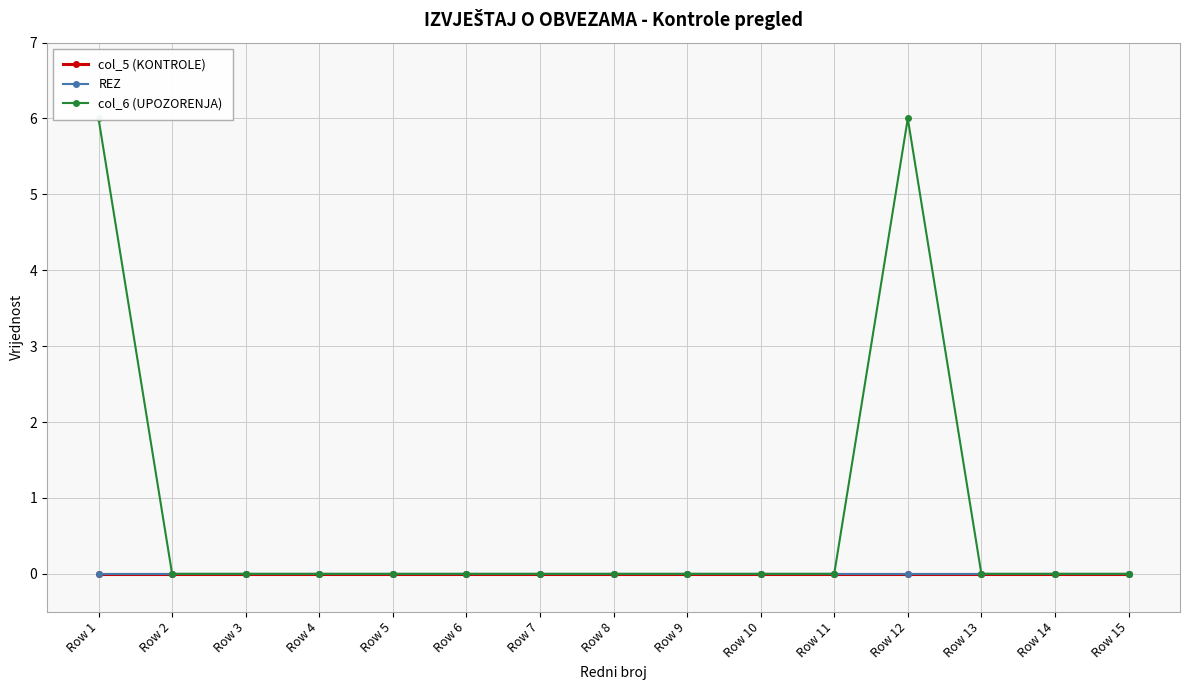

List the labels in order of col_6 (UPOZORENJA) value, smallest first.

Row 2, Row 3, Row 4, Row 5, Row 6, Row 7, Row 8, Row 9, Row 10, Row 11, Row 13, Row 14, Row 15, Row 1, Row 12